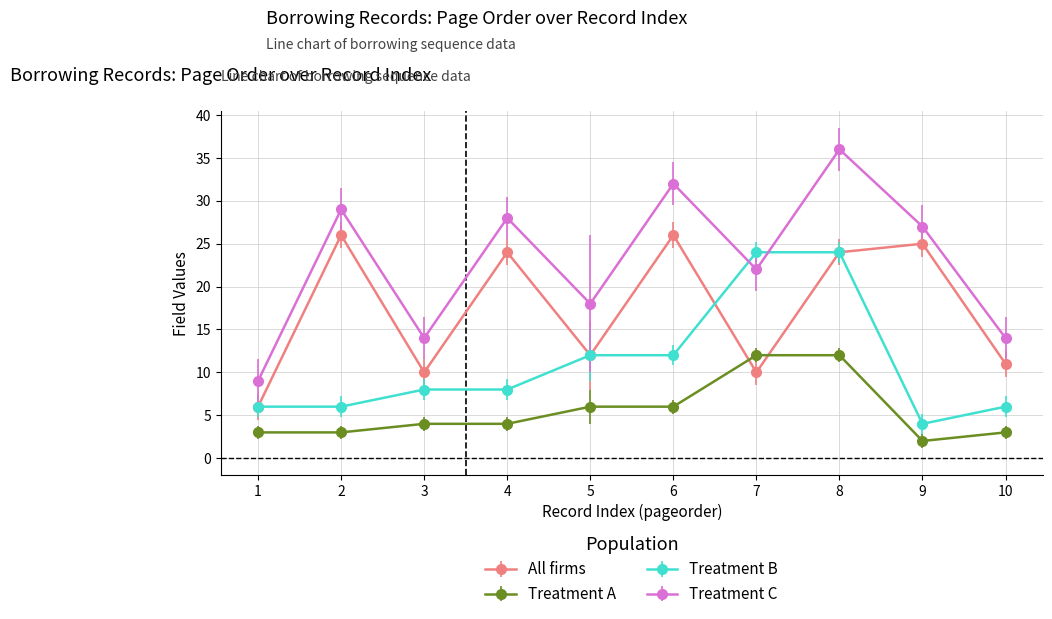

How many series are shown in this chart?

4